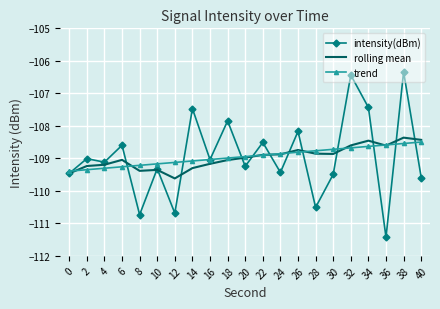

Which category has the lowest value across all series?

36